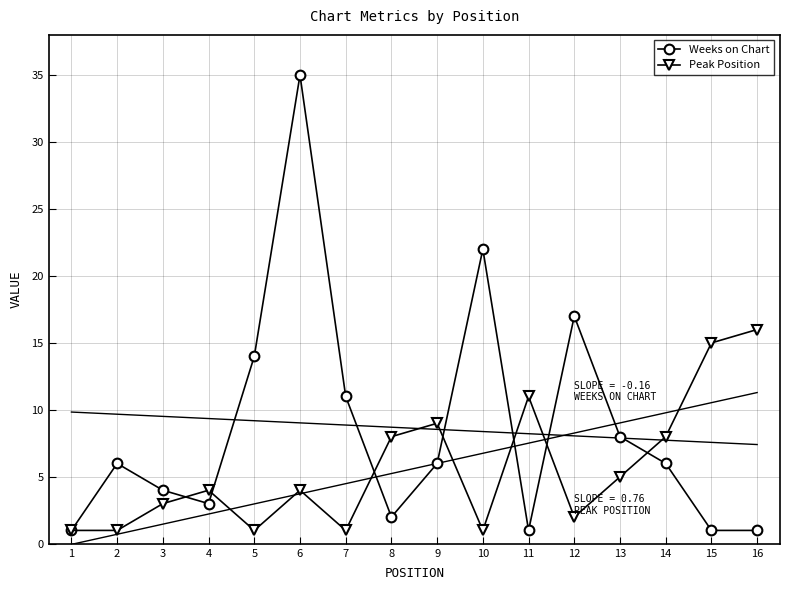

At which category is the sum across all series the highest?

6